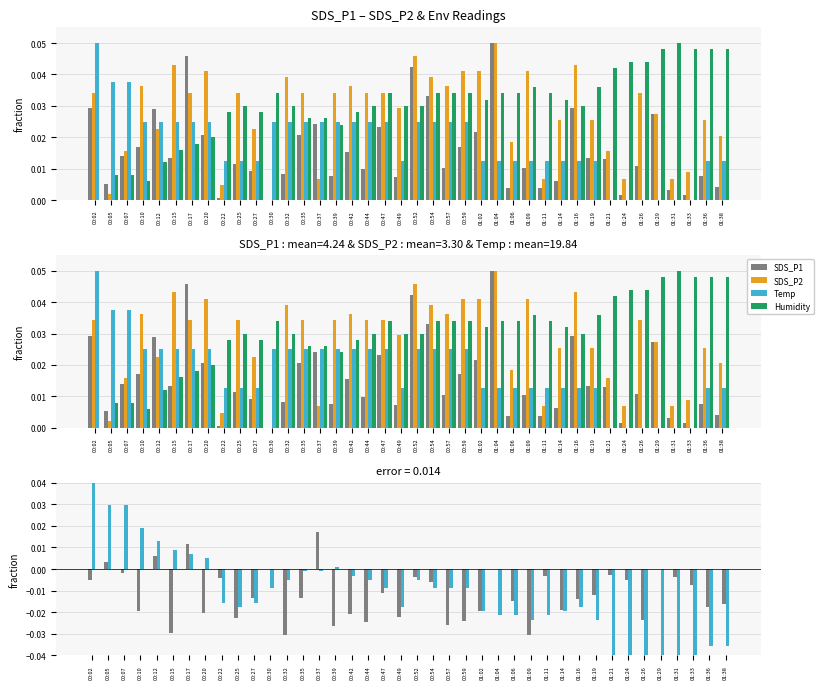

What position from the left is 00:59?

24